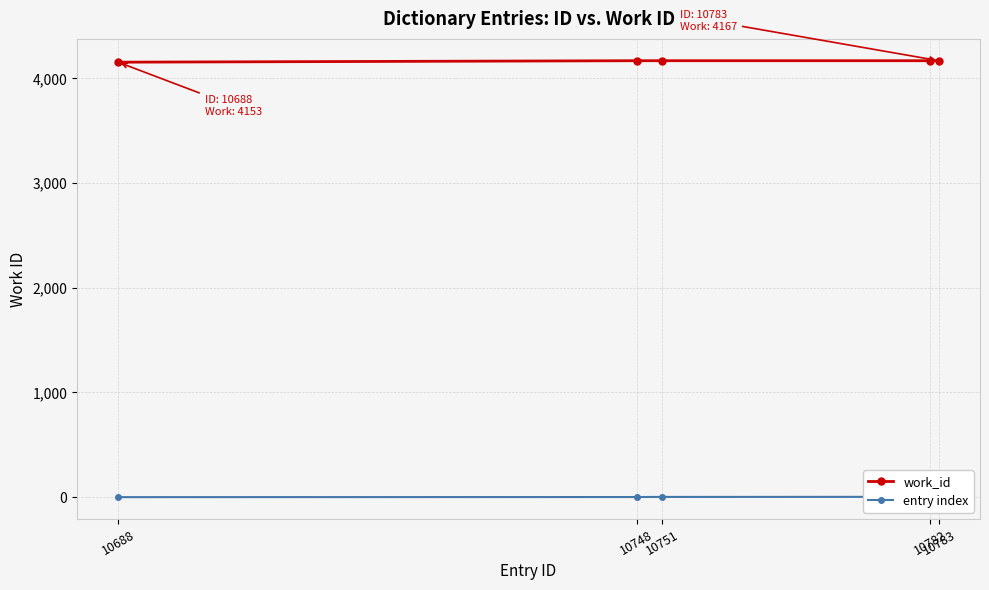

Which label corresponds to the largest value in the chart?

10748